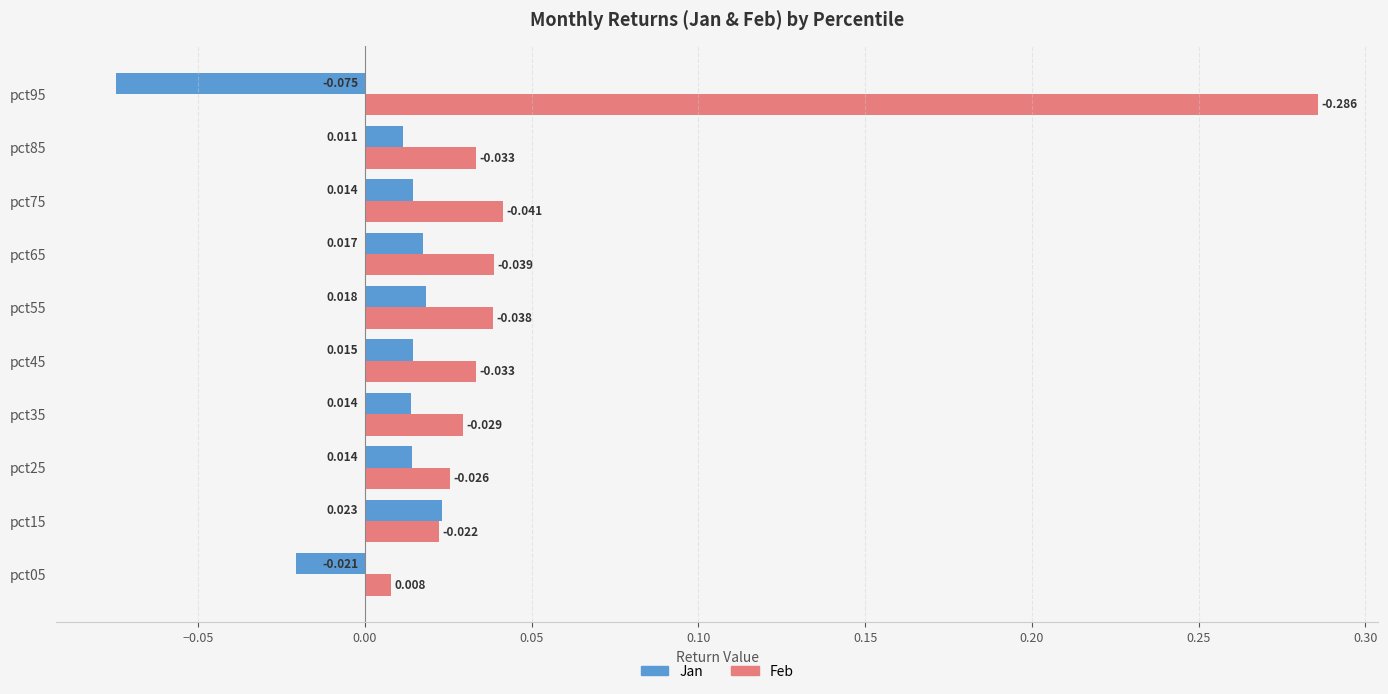

Where is Feb nearest to the value 0?

pct05